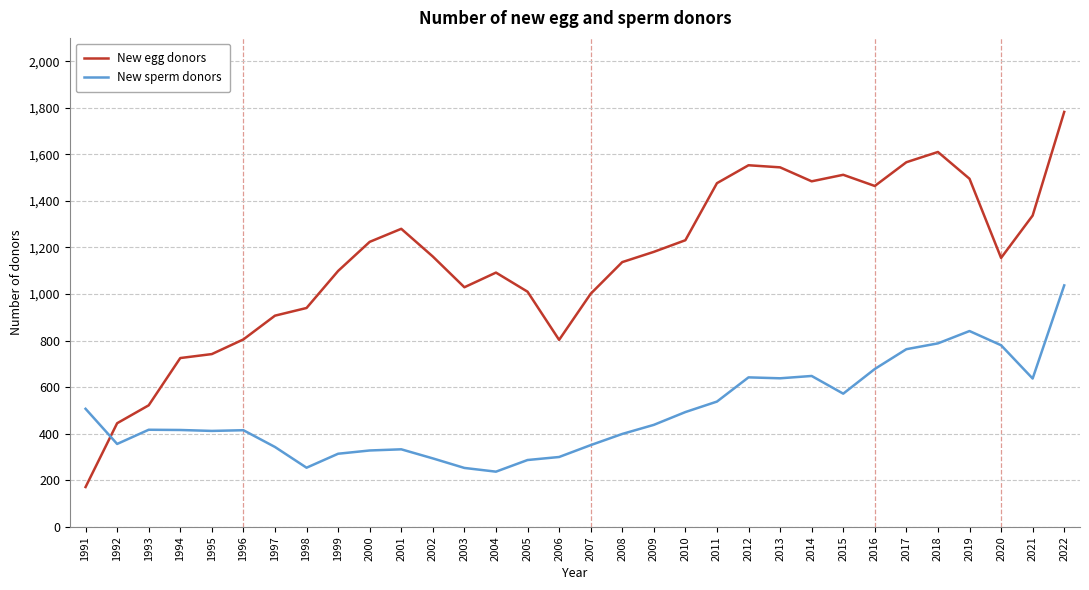

True or false: New sperm donors and New egg donors cross at least once.

True